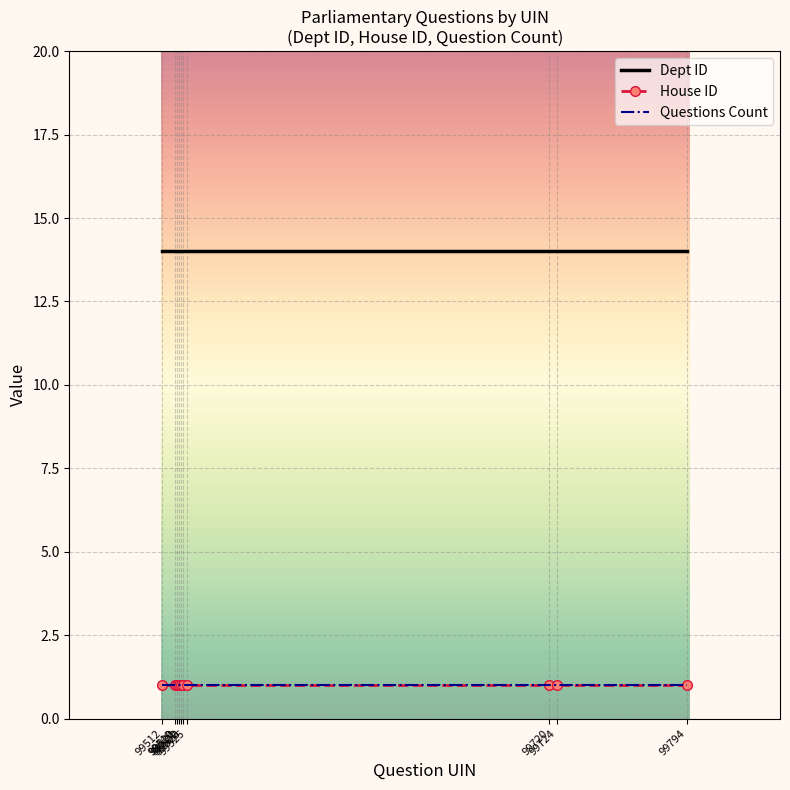

What are all the series names shown in the legend?

Dept ID, House ID, Questions Count